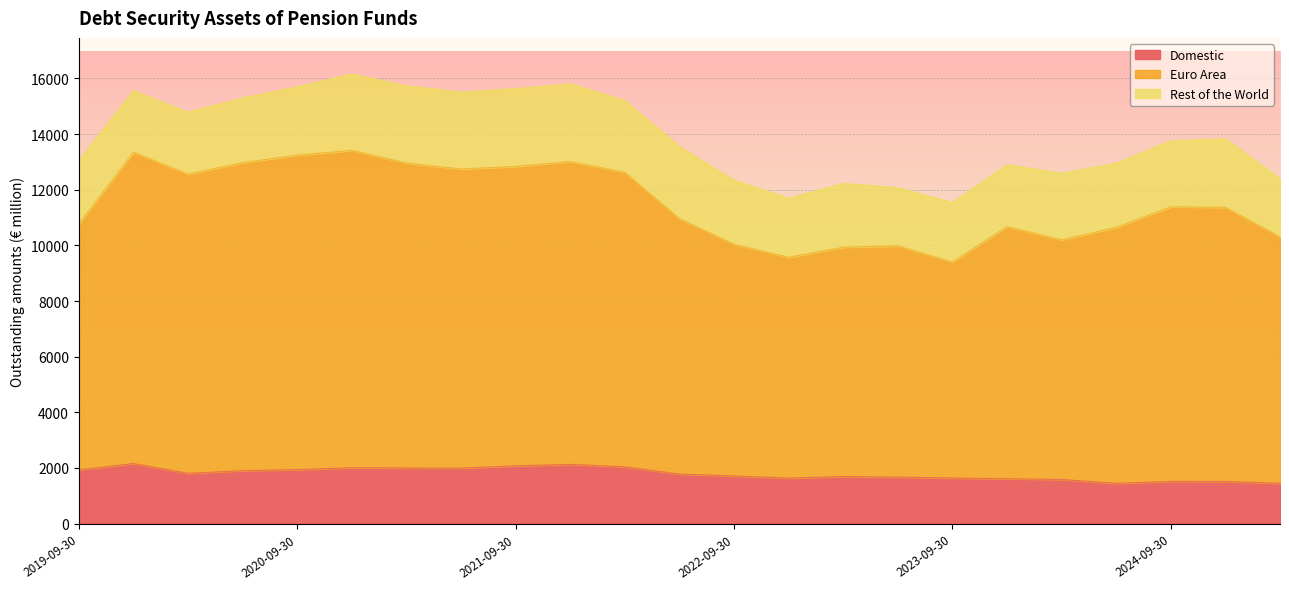

Which series changed the most between 2021-12-31 and 2022-06-30?

Euro Area